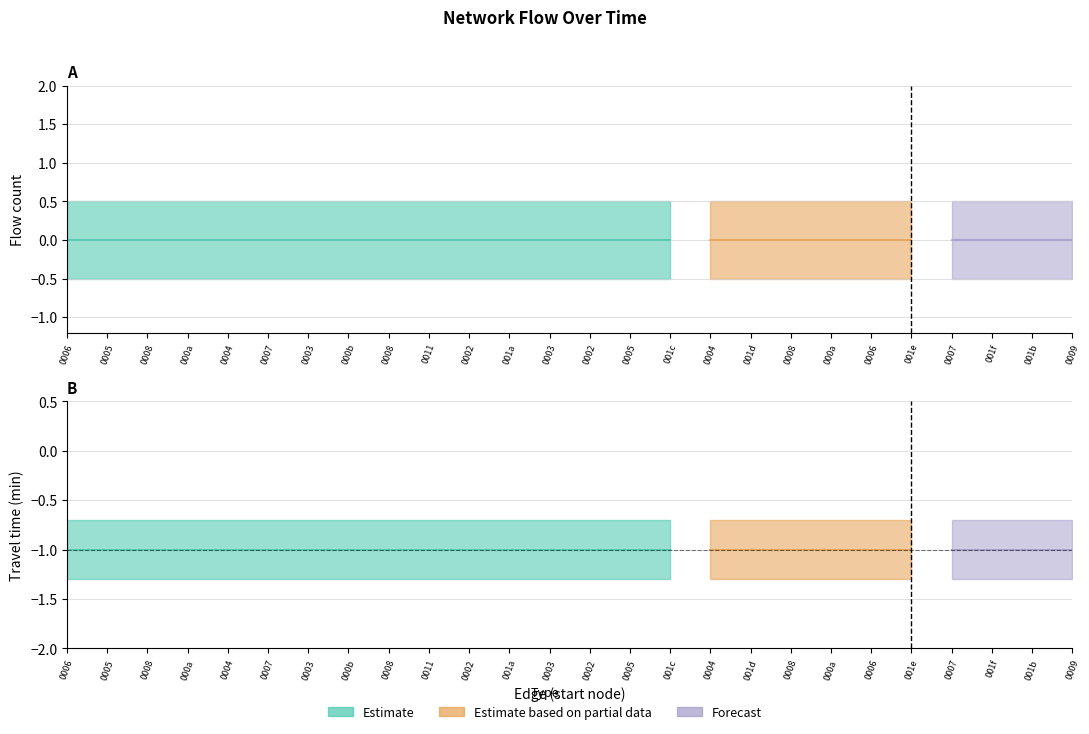

The travel_time series shows -2 at 21. True or false?

False